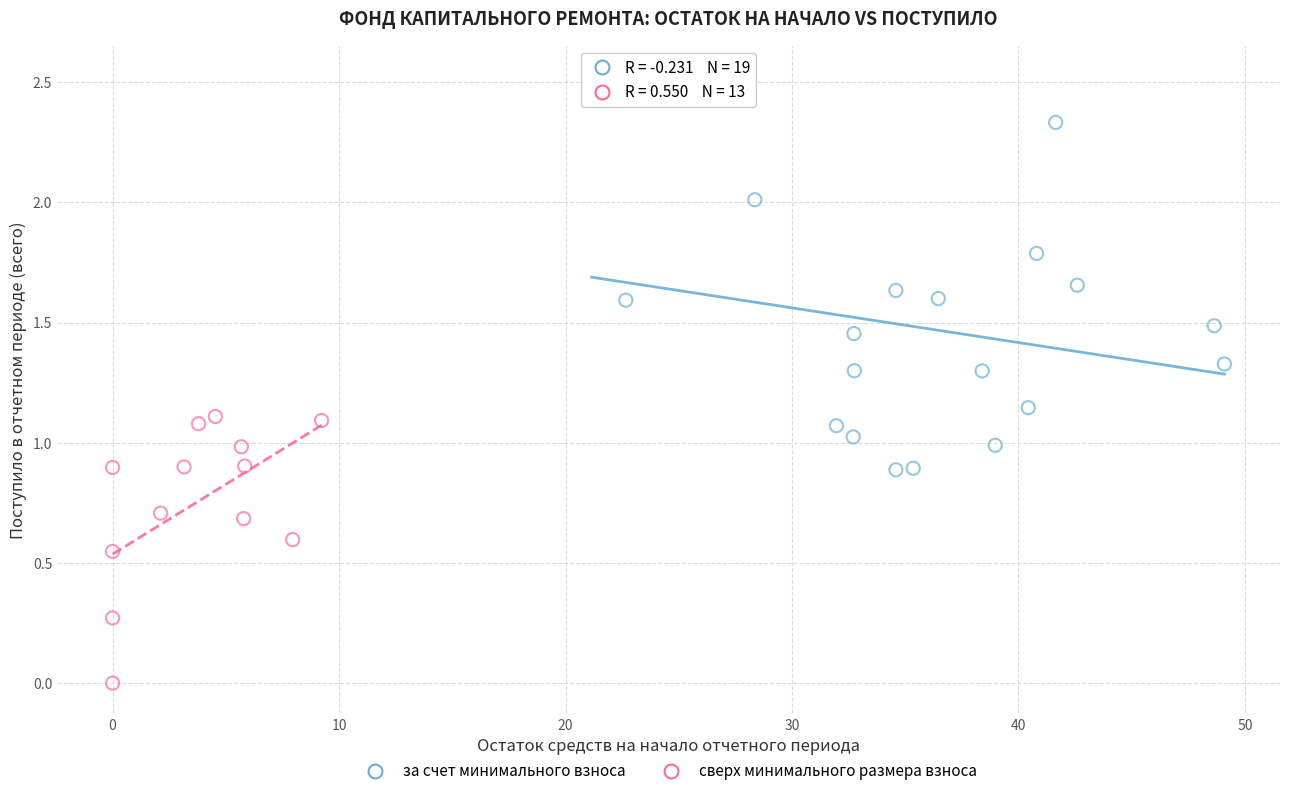

Which series has the largest Y range (max minus min)?

за счет минимального взноса